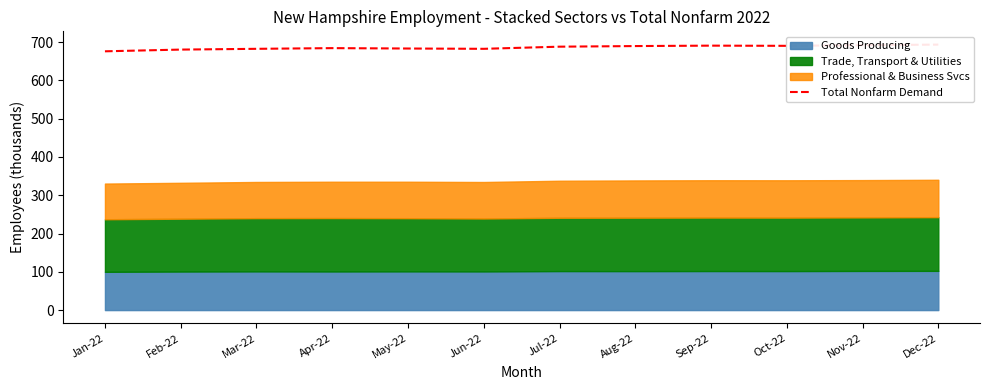

List the labels in order of value, smallest first.

Jan-22, Feb-22, Mar-22, Jun-22, May-22, Apr-22, Jul-22, Aug-22, Oct-22, Sep-22, Nov-22, Dec-22